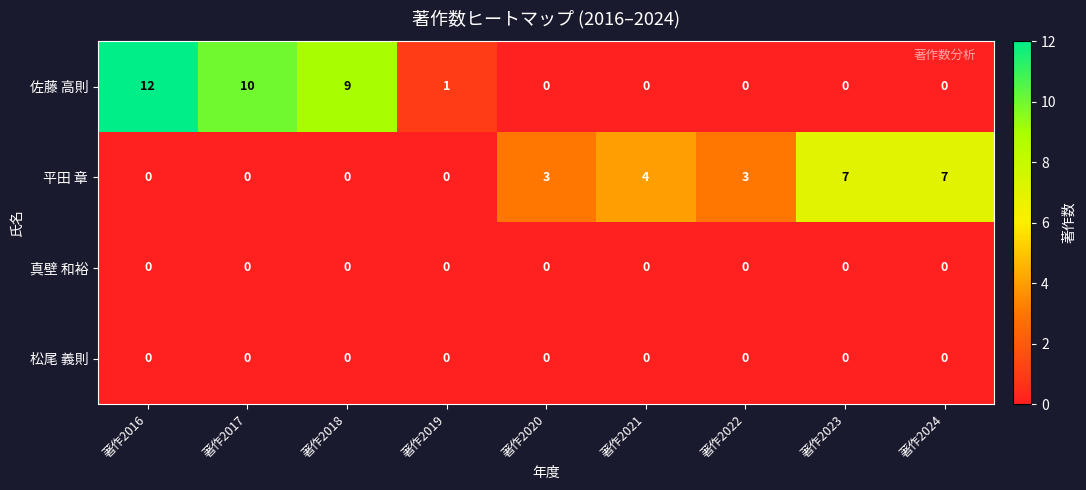

Which series changed the most between 著作2017 and 著作2019?

佐藤 高則